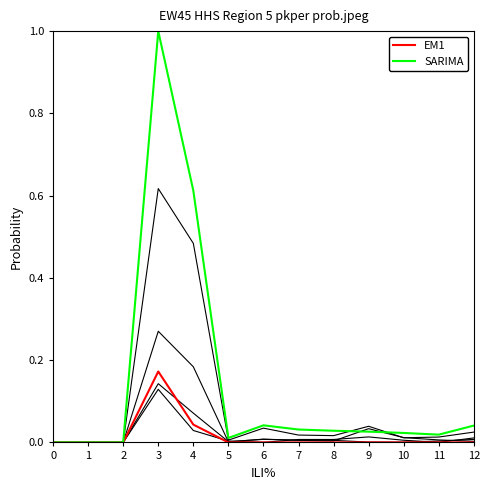

Reading left to right, extract all data points from this chart.

line1: 0.0	0.0	0.0	0.6	0.5	0.0	0.0	0.0	0.0	0.0	0.0	0.0	0.0
line2: 0.0	0.0	0.0	0.3	0.2	0.0	0.0	0.0	0.0	0.0	0.0	0.0	0.0
line3: 0.0	0.0	0.0	0.1	0.1	0.0	0.0	0.0	0.0	0.0	0.0	0.0	0.0
line4: 0.0	0.0	0.0	0.1	0.0	0.0	0.0	0.0	0.0	0.0	0.0	0.0	0.0
EM1: 0.0	0.0	0.0	0.2	0.0	0.0	0.0	0.0	0.0	0.0	0.0	0.0	0.0
SARIMA: 0.0	0.0	0.0	1.0	0.6	0.0	0.0	0.0	0.0	0.0	0.0	0.0	0.0